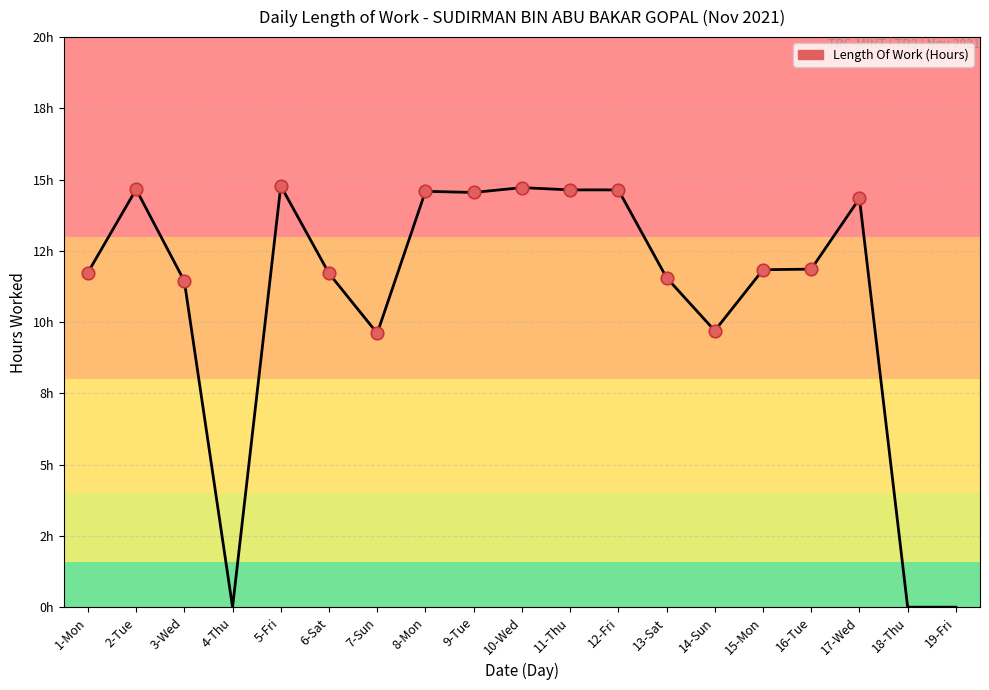

What is the sum of all values?

206.4